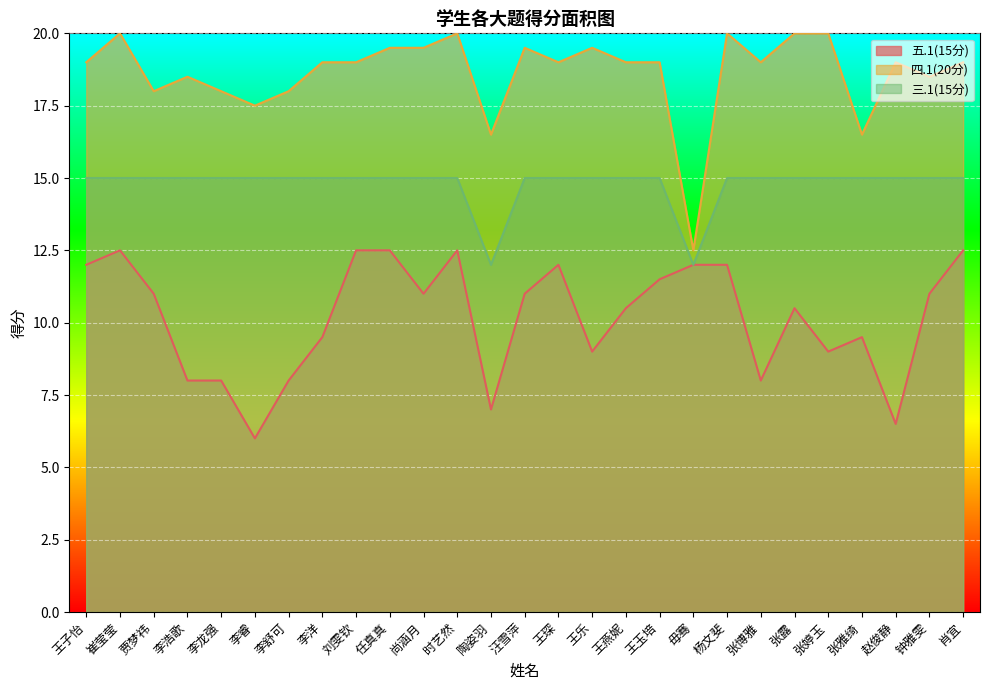

Rank the categories by 五.1(15分) value from highest to lowest.

崔莹莹, 刘雯钦, 任真真, 时艺然, 肖宜, 王子怡, 王琛, 毋骞, 杨文斐, 王玉培, 贾梦祎, 尚涵月, 汪雪萍, 钟雅雯, 王燕妮, 张露, 李洋, 张雅绮, 王乐, 张婷玉, 李浩歌, 李龙强, 李舒可, 张博雅, 陶姿羽, 赵俊静, 李睿